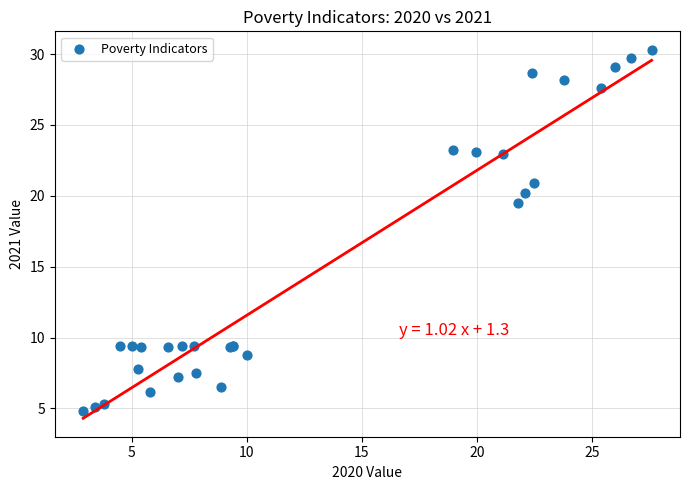

What Y value in the scatter plot is closest to 17?

19.5